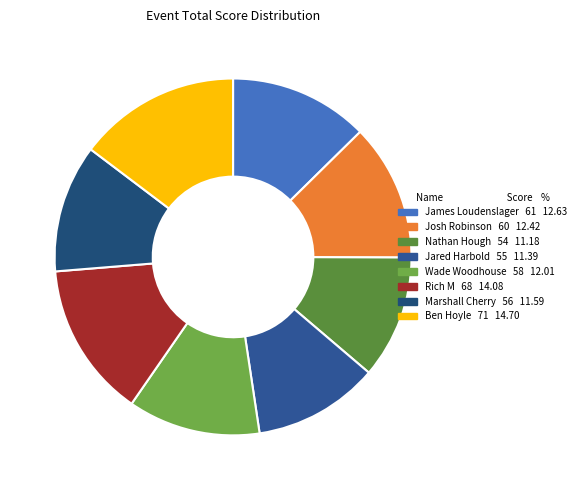

To the nearest percent, what portion does Wade Woodhouse represent?

12%